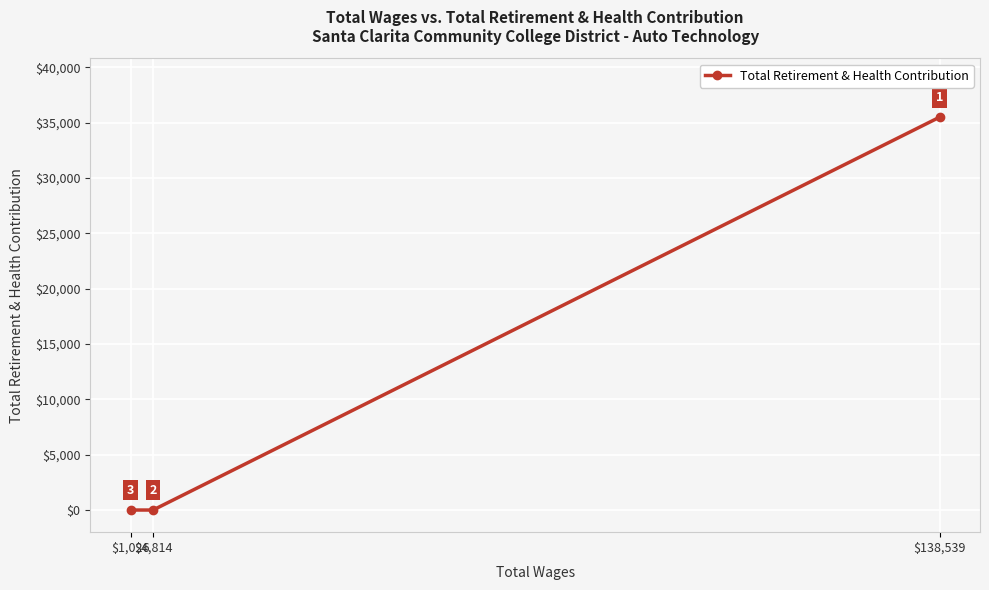

How many series are shown in this chart?

1